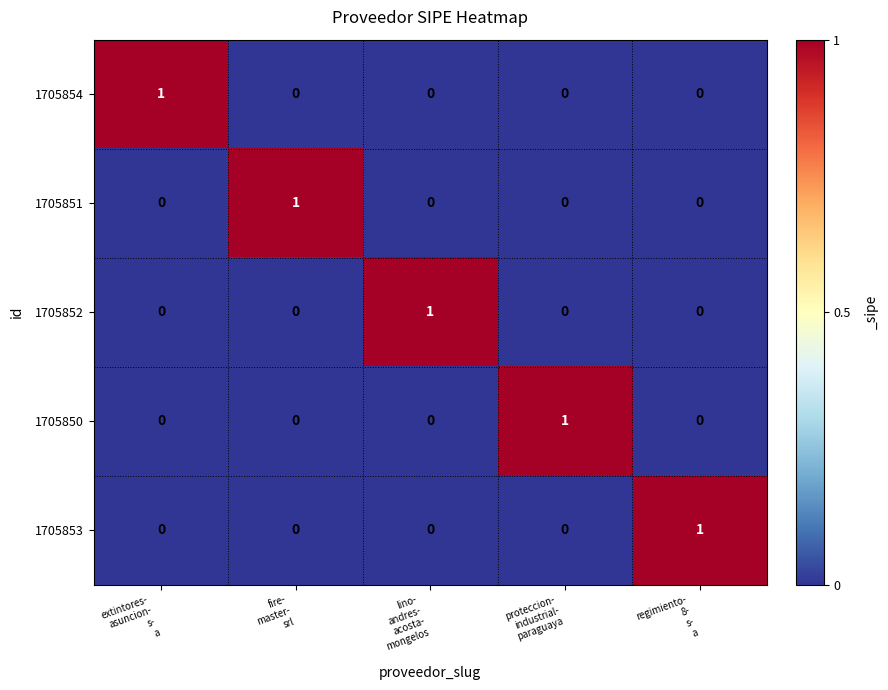

How many values in the 1705852 series exceed 0?

1